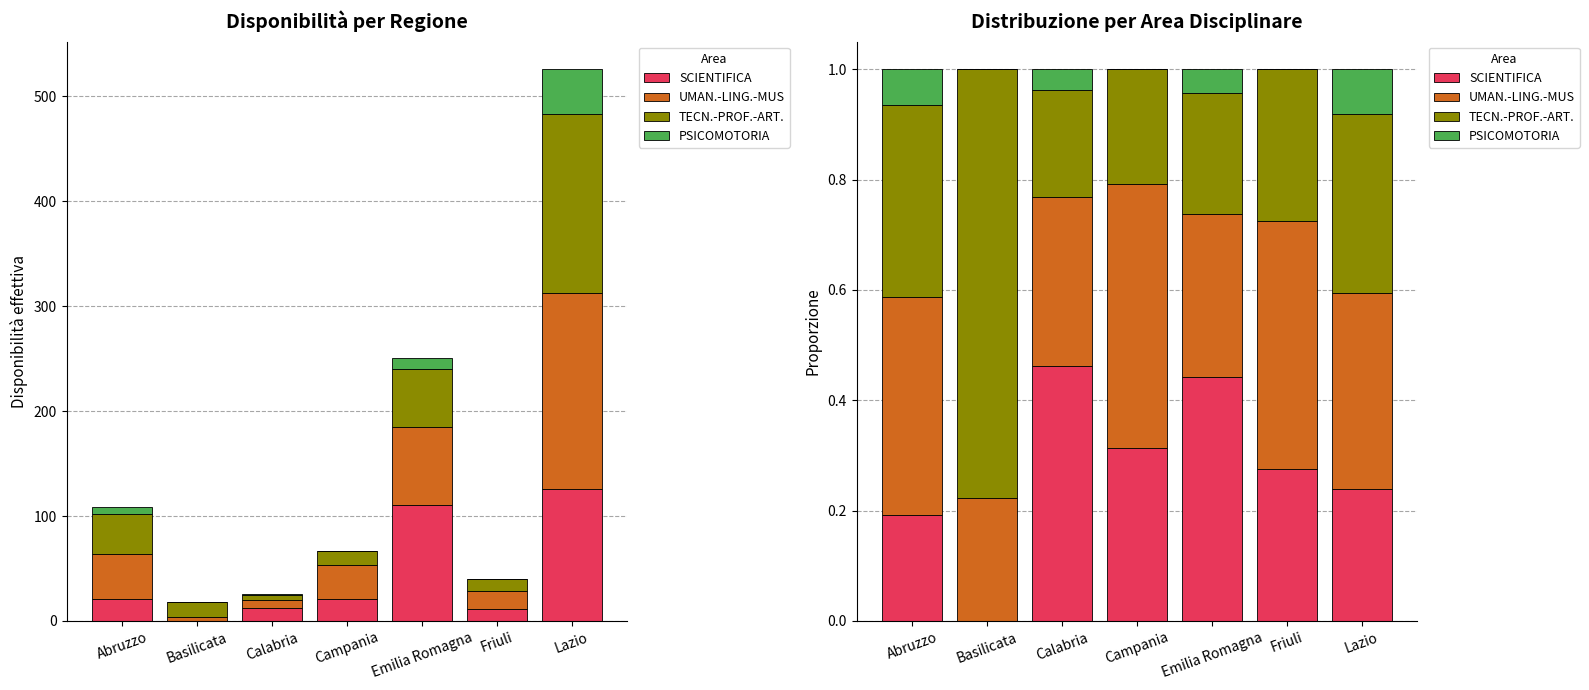

What is the label of the 5th bar from the right?

Calabria